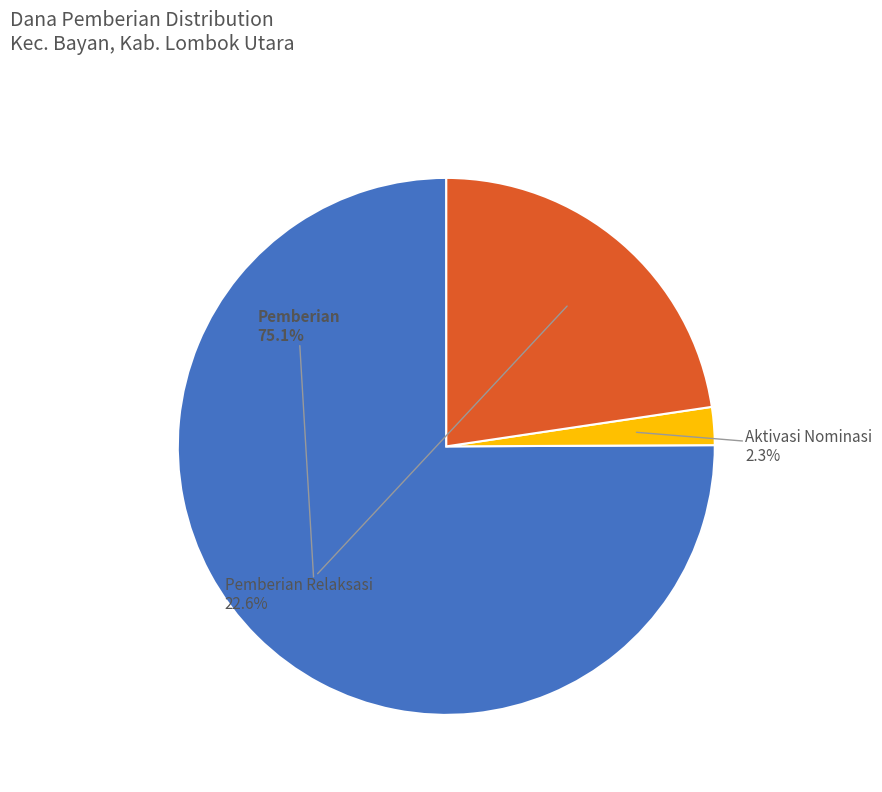

Is there any slice that represents more than half of the pie?

Yes